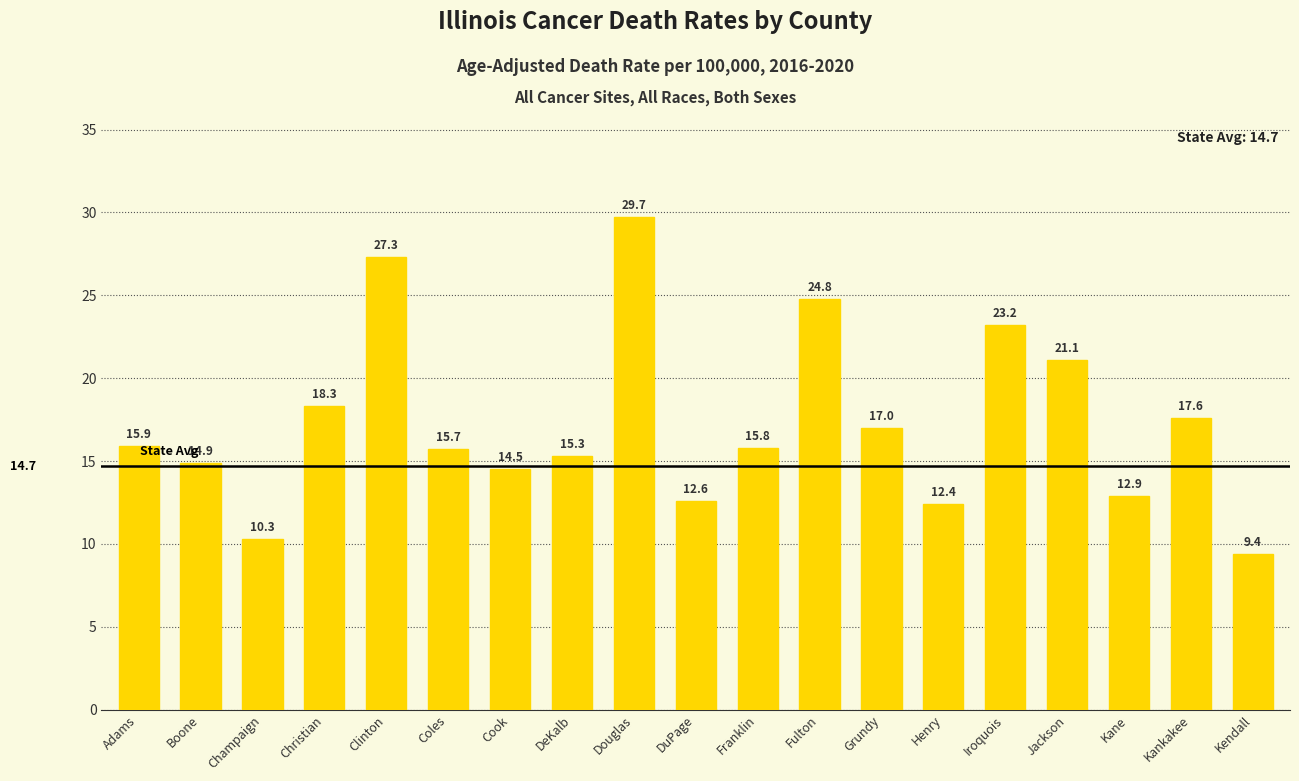

True or false: the data shows 6.5 at Champaign.

False